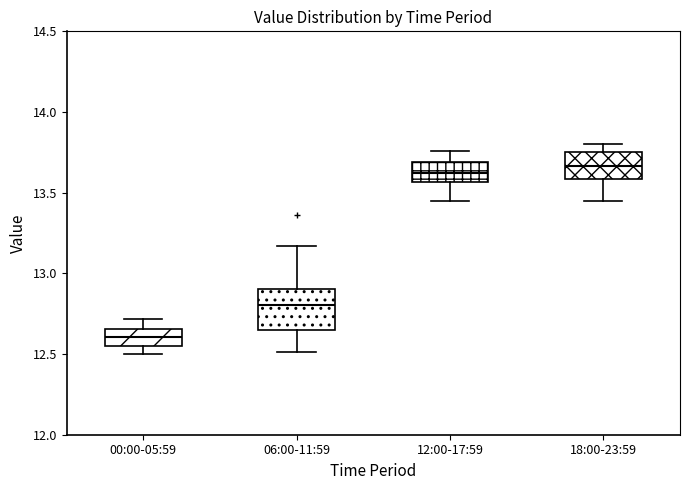

Reading left to right, transcribe this box plot: for each box, give where its median line is, the range the box spans, and where its two whiskers end, as read against the y-axis. The values are not printed on the chart, so give them approximately, as read against the axis.

00:00-05:59: median 12.60, box 12.55 to 12.65, whiskers 12.50 to 12.70
06:00-11:59: median 12.80, box 12.65 to 12.90, whiskers 12.50 to 13.15
12:00-17:59: median 13.65, box 13.55 to 13.70, whiskers 13.45 to 13.75
18:00-23:59: median 13.65, box 13.60 to 13.75, whiskers 13.45 to 13.80